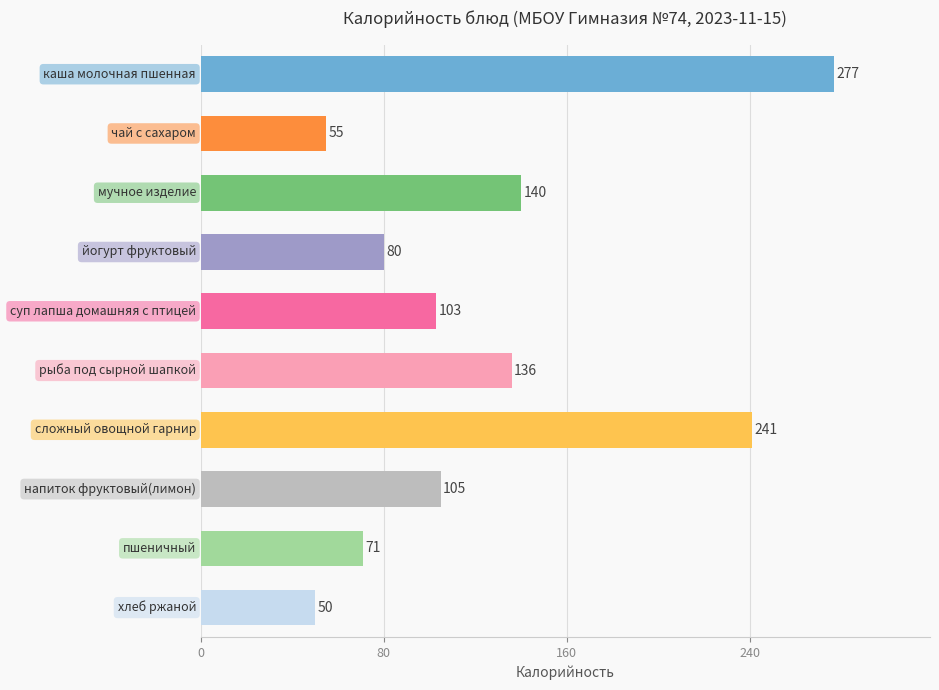

What is the minimum value shown in the chart?

50